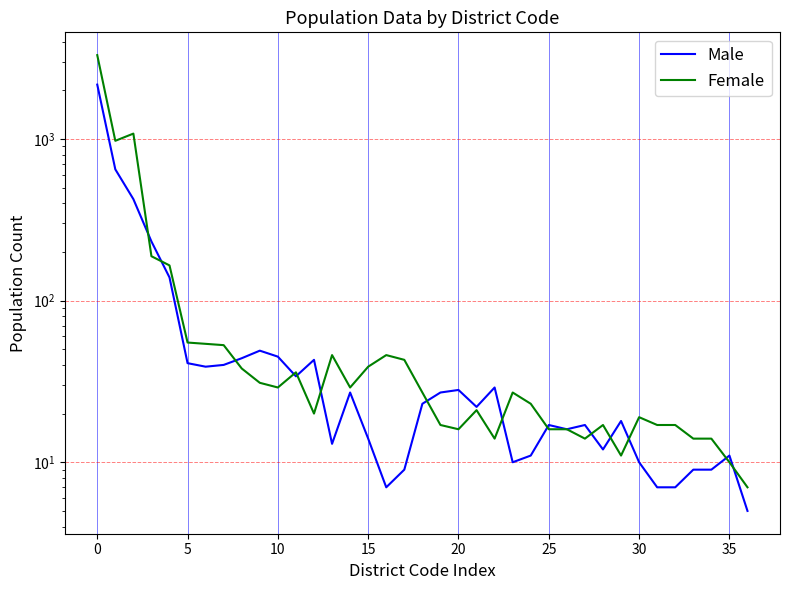

Is it true that Male equals 22 at 21?

True